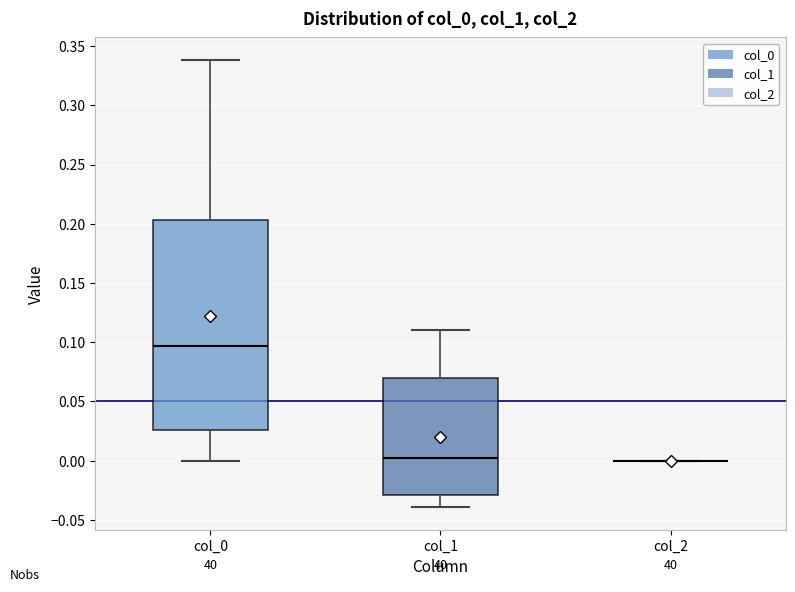

Comparing the boxes themselves (not the whiskers), which one is the tallest?

col_0